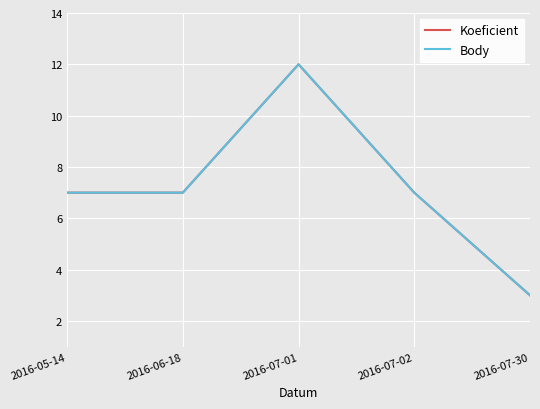

What is the difference between the Body values at 2016-07-30 and 2016-05-14?

4